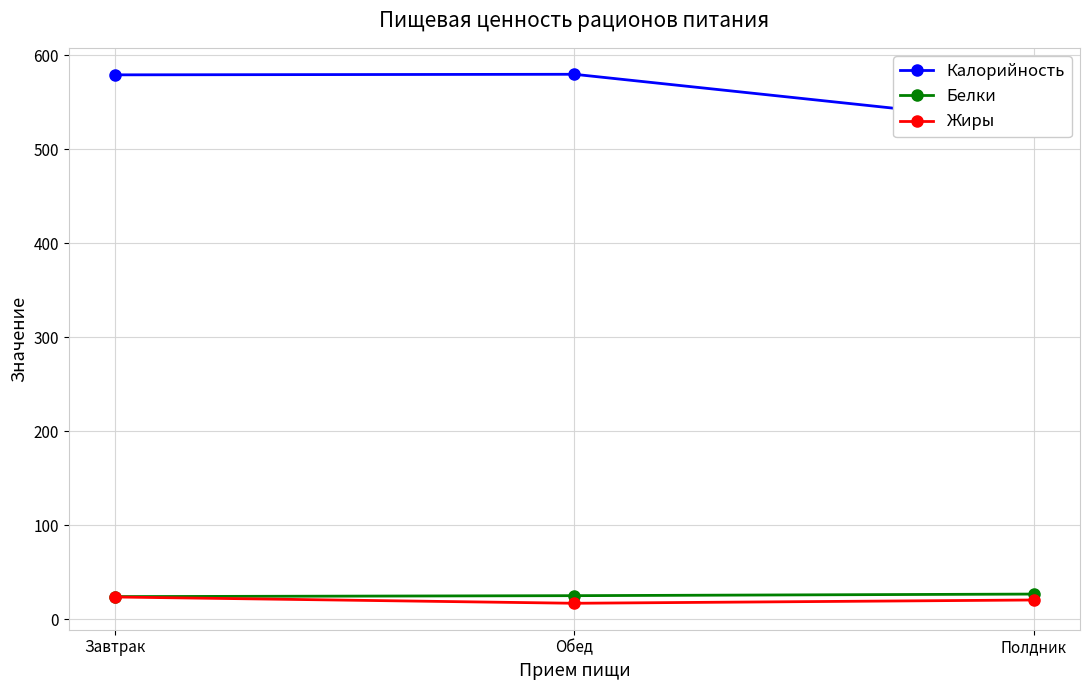

True or false: Белки has a value of 23.9 at Завтрак.

True